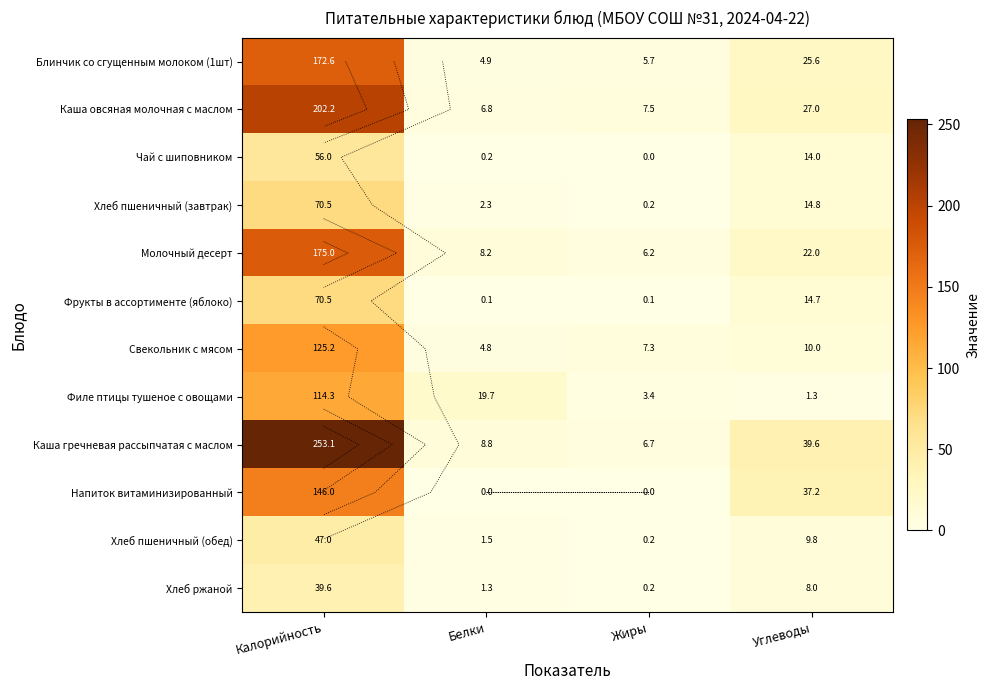

How many values in the Каша овсяная молочная с маслом series exceed 27?

1